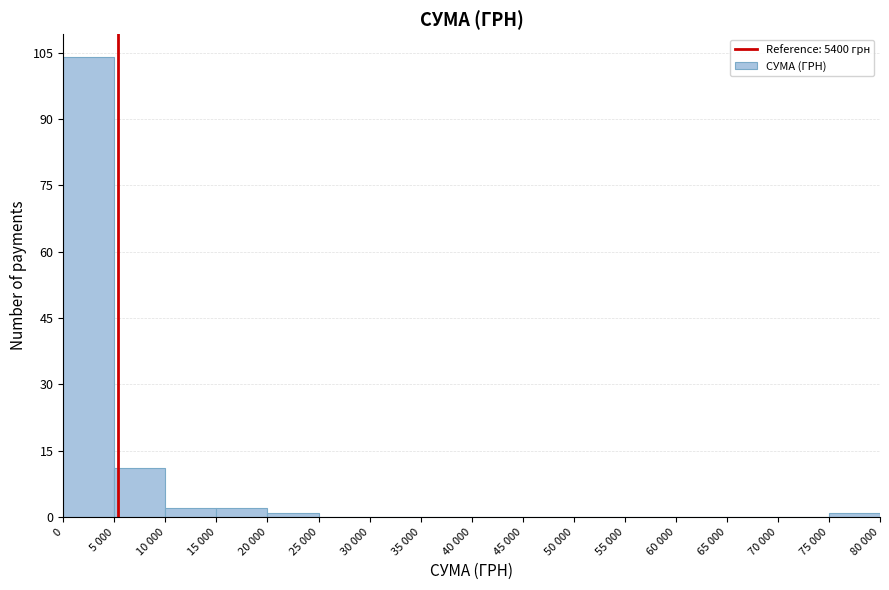

Reading left to right, transcribe all the data shown in this chart.

0=104	5 000=11	10 000=2	15 000=2	20 000=1	25 000=0	30 000=0	35 000=0	40 000=0	45 000=0	50 000=0	55 000=0	60 000=0	65 000=0	70 000=0	75 000=1